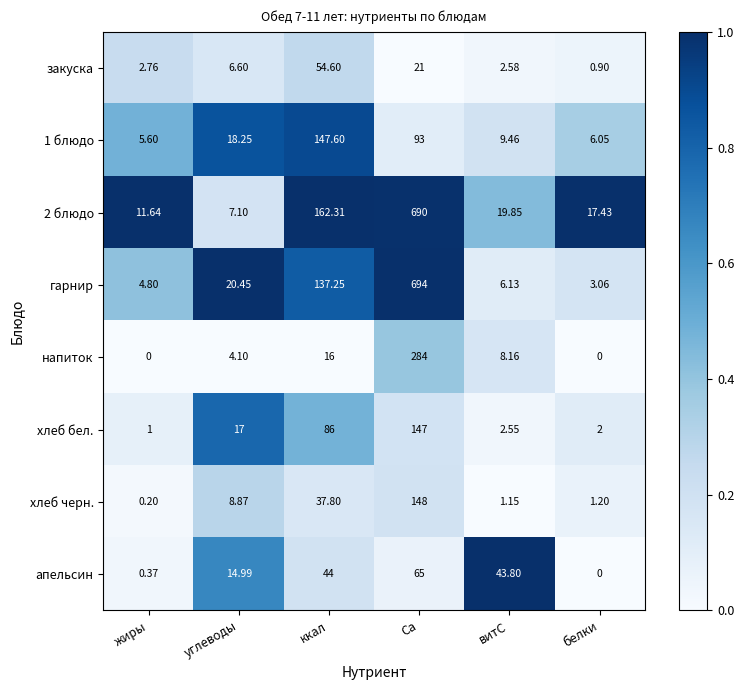

Rank the series by their maximum value, from highest to lowest.

гарнир, 2 блюдо, напиток, хлеб черн., 1 блюдо, хлеб бел., апельсин, закуска